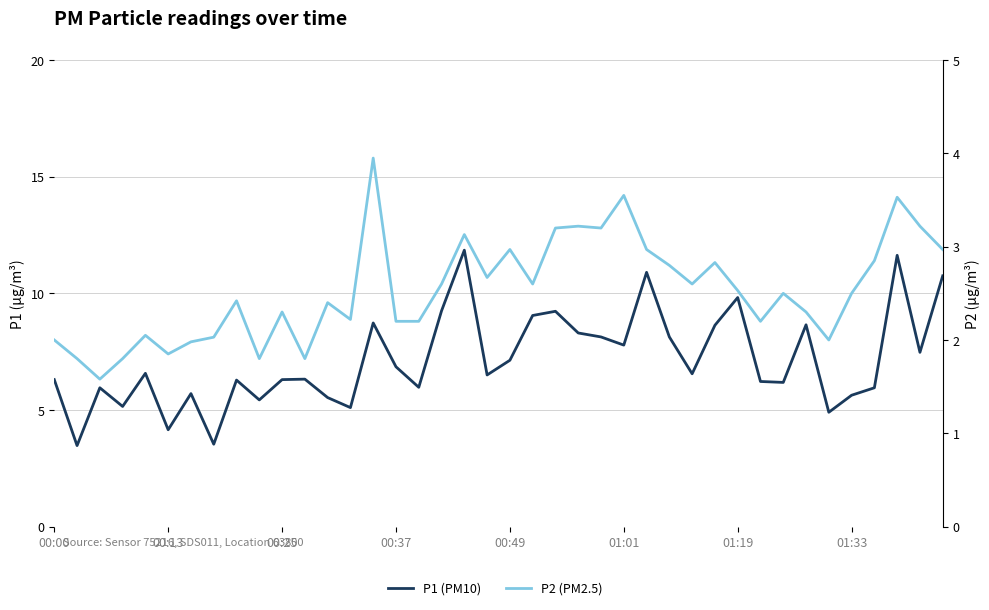

Is the value of P2 (PM2.5) at 00:37 greater than the value of P1 (PM10) at 24?

No